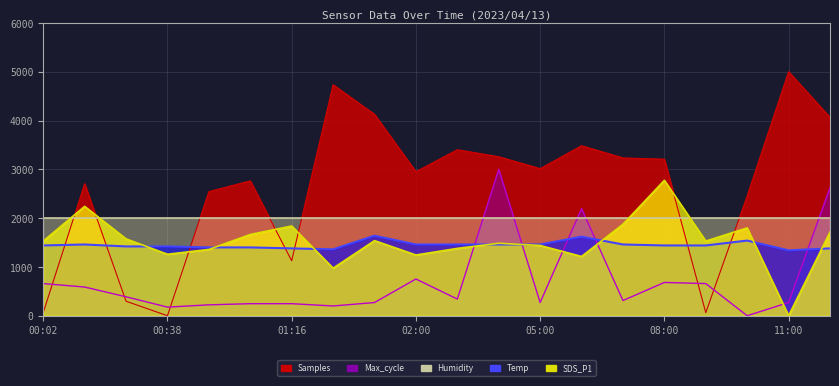

Reading left to right, extract all data points from this chart.

Samples: 63.4	2704.2	297.7	0.0	2542.5	2763.5	1126.4	4732.3	4125.4	2949.9	3401.6	3257.3	3013.6	3483.9	3232.8	3207.7	63.4	2458.0	5000.0	4064.4
Max_cycle: 658.8	588.2	388.2	176.5	223.5	247.1	247.1	200.0	270.6	752.9	341.2	3000.0	270.6	2194.1	311.8	682.4	658.8	0.0	270.6	2623.5
Temp: 1440.0	1460.0	1420.0	1420.0	1400.0	1400.0	1380.0	1360.0	1640.0	1460.0	1460.0	1460.0	1460.0	1620.0	1460.0	1440.0	1440.0	1540.0	1340.0	1380.0
SDS_P1: 1530.0	2241.0	1575.0	1260.0	1359.0	1665.0	1839.0	975.0	1539.0	1245.0	1380.0	1485.0	1440.0	1215.0	1875.0	2775.0	1530.0	1800.0	0.0	1716.0